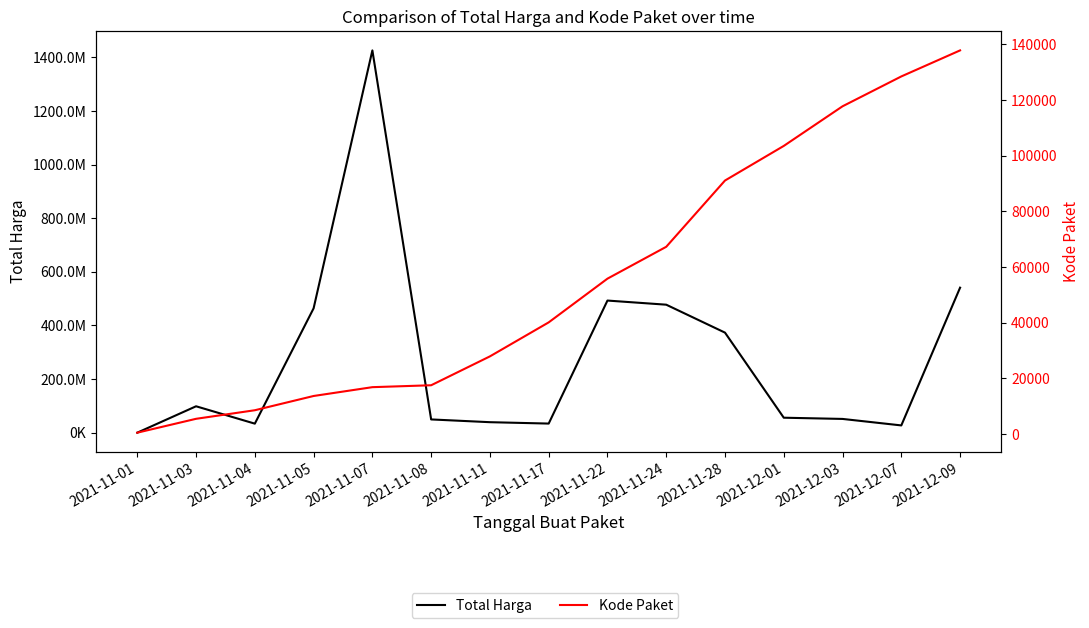

The Total Harga series shows 318076005 at 2021-11-05. True or false?

False